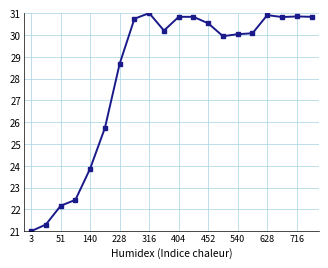

Reading left to right, what are all the values shown in this chart?

21.0	21.3	22.2	22.4	23.9	25.7	28.7	30.7	31.0	30.2	30.8	30.8	30.5	29.9	30.0	30.1	30.9	30.8	30.8	30.8